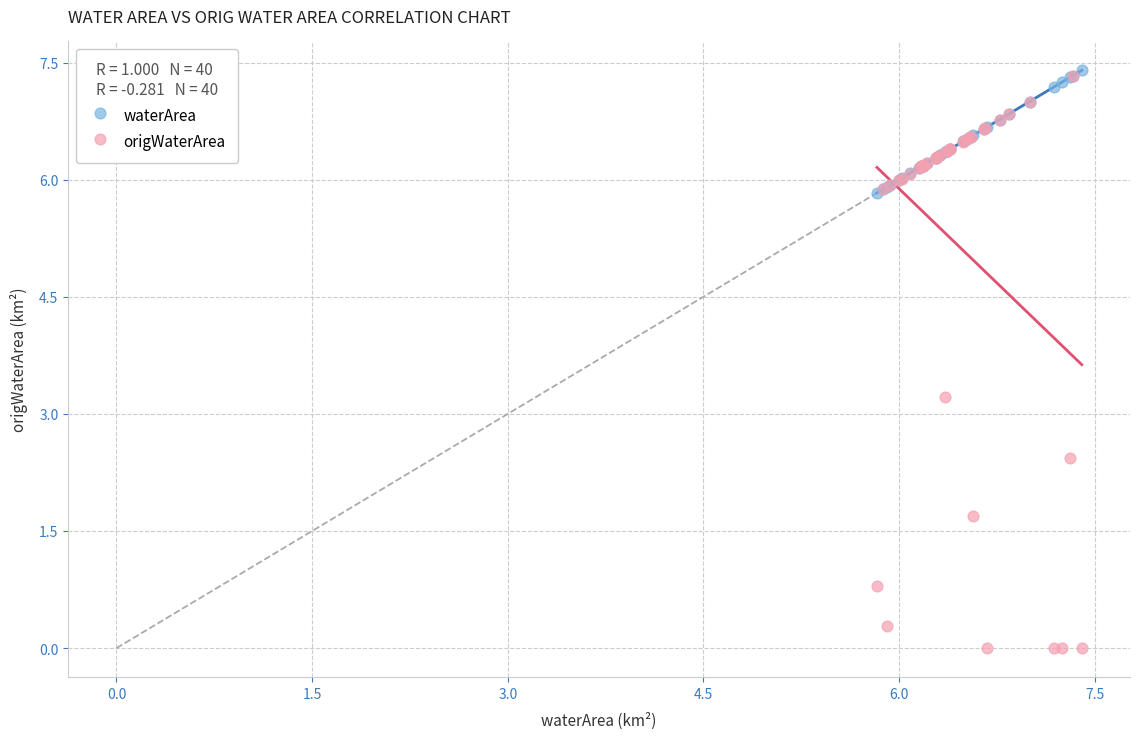

Across all series, what Y value is closest to 3?

3.2